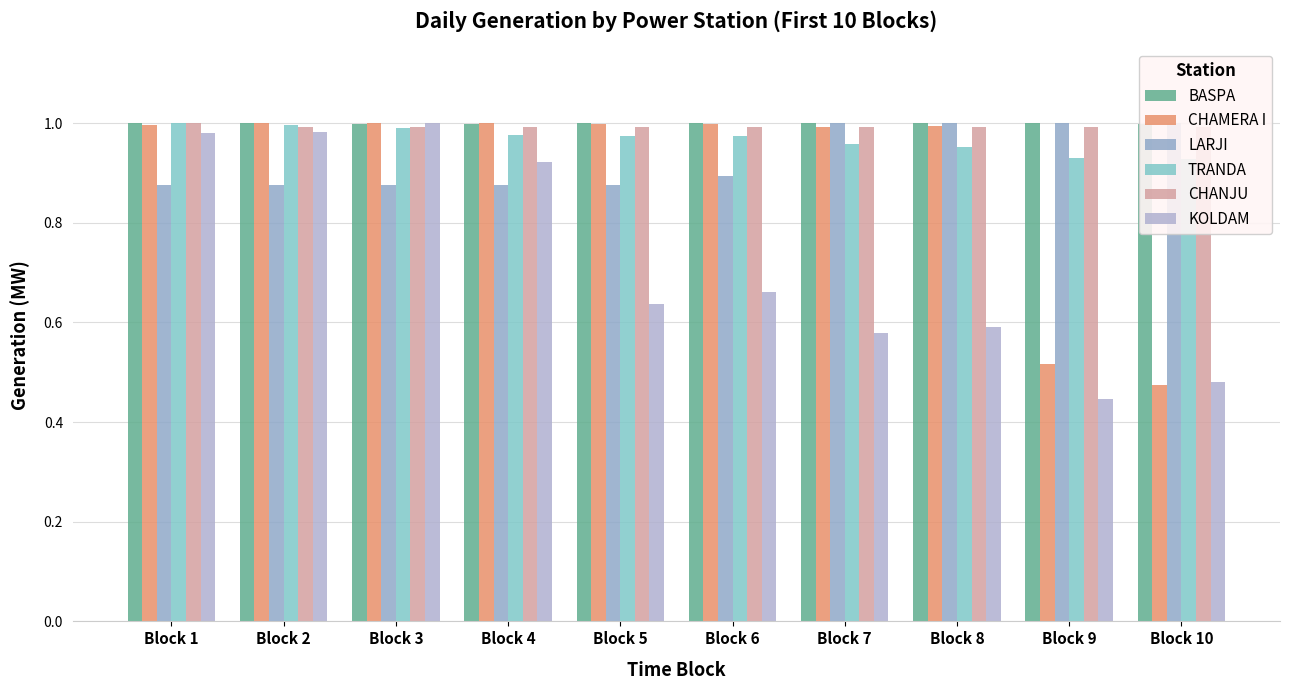

Reading right to left, transcribe all the data shown in this chart.

BASPA: Block 10=1.0	Block 9=1.0	Block 8=1.0	Block 7=1.0	Block 6=1.0	Block 5=1.0	Block 4=1.0	Block 3=1.0	Block 2=1.0	Block 1=1.0
CHAMERA I: Block 10=0.5	Block 9=0.5	Block 8=1.0	Block 7=1.0	Block 6=1.0	Block 5=1.0	Block 4=1.0	Block 3=1.0	Block 2=1.0	Block 1=1.0
LARJI: Block 10=1.0	Block 9=1.0	Block 8=1.0	Block 7=1.0	Block 6=0.9	Block 5=0.9	Block 4=0.9	Block 3=0.9	Block 2=0.9	Block 1=0.9
TRANDA: Block 10=0.9	Block 9=0.9	Block 8=1.0	Block 7=1.0	Block 6=1.0	Block 5=1.0	Block 4=1.0	Block 3=1.0	Block 2=1.0	Block 1=1.0
CHANJU: Block 10=1.0	Block 9=1.0	Block 8=1.0	Block 7=1.0	Block 6=1.0	Block 5=1.0	Block 4=1.0	Block 3=1.0	Block 2=1.0	Block 1=1.0
KOLDAM: Block 10=0.5	Block 9=0.4	Block 8=0.6	Block 7=0.6	Block 6=0.7	Block 5=0.6	Block 4=0.9	Block 3=1.0	Block 2=1.0	Block 1=1.0